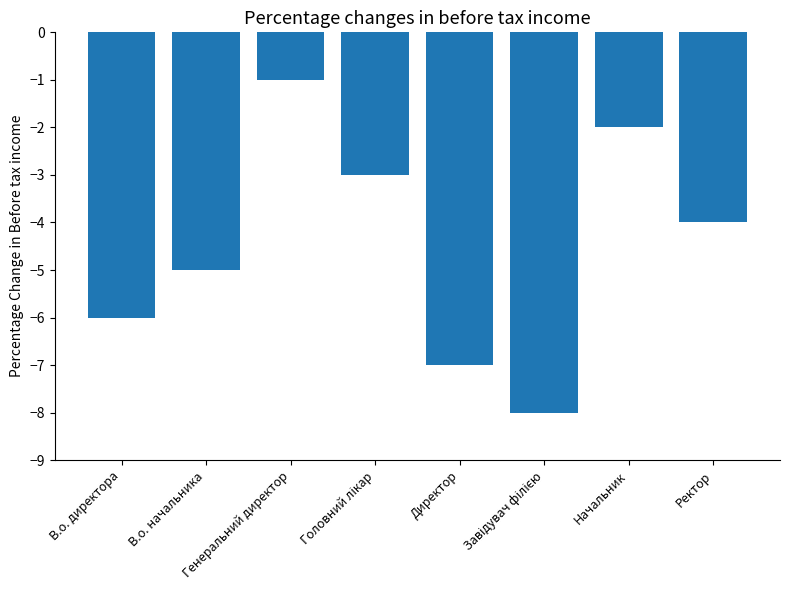

What is the label of the 4th bar from the right?

Директор